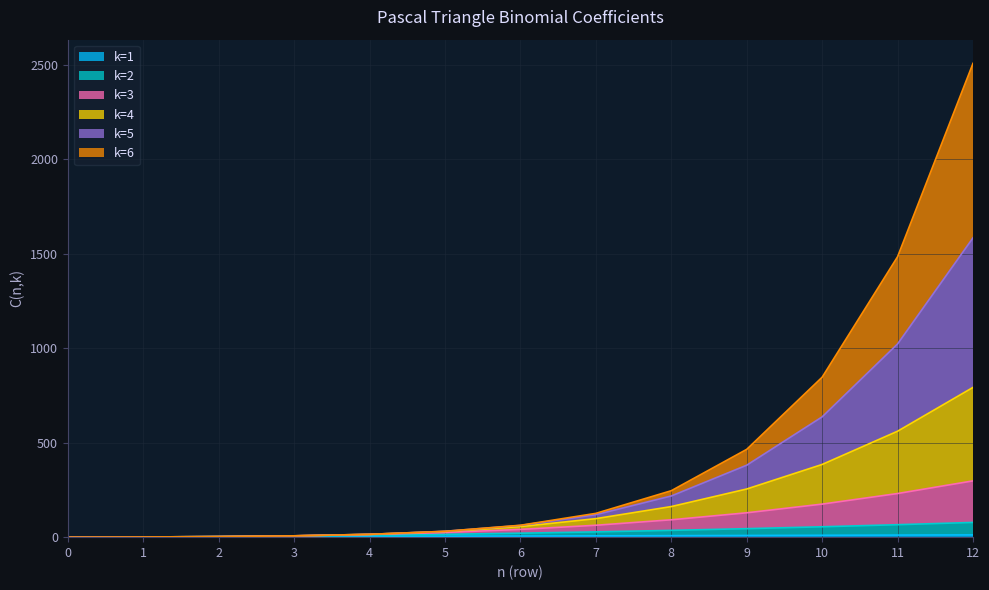

At which category is the sum across all series the highest?

12